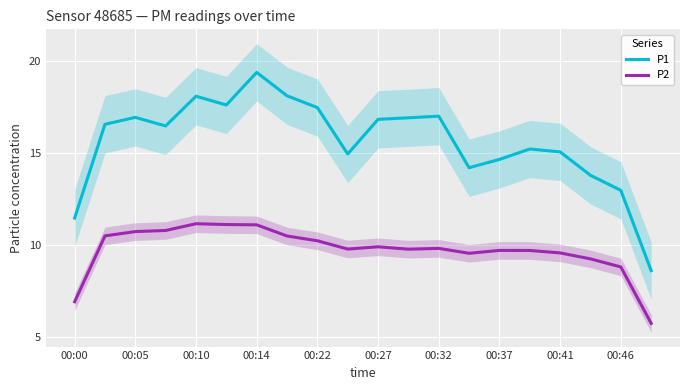

How many data points in P1 are less than 16?

9